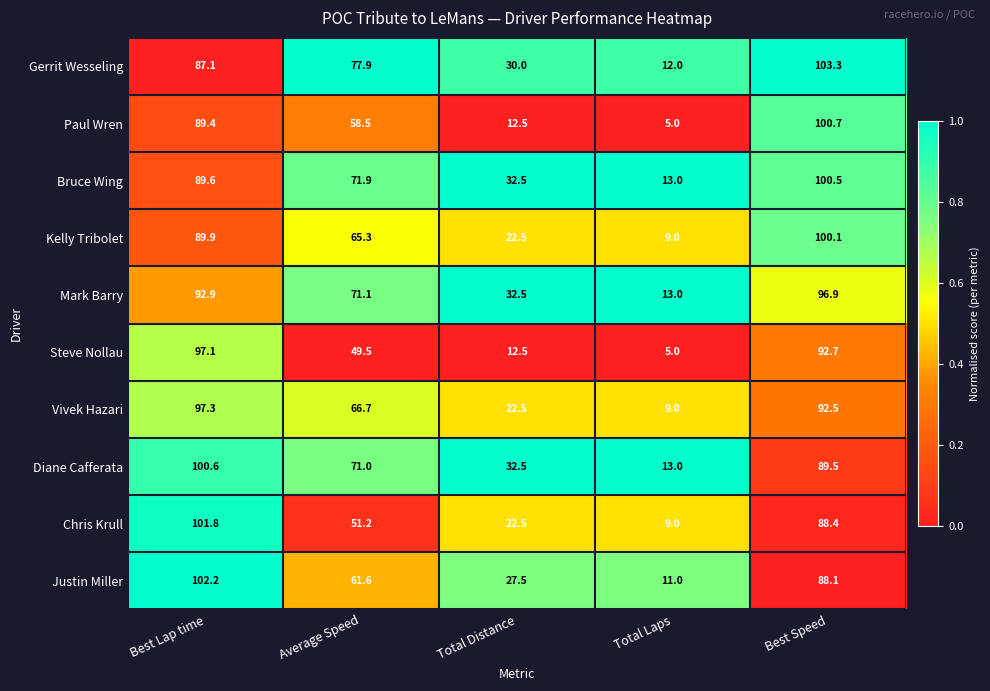

Which label corresponds to the smallest value in the chart?

Total Laps